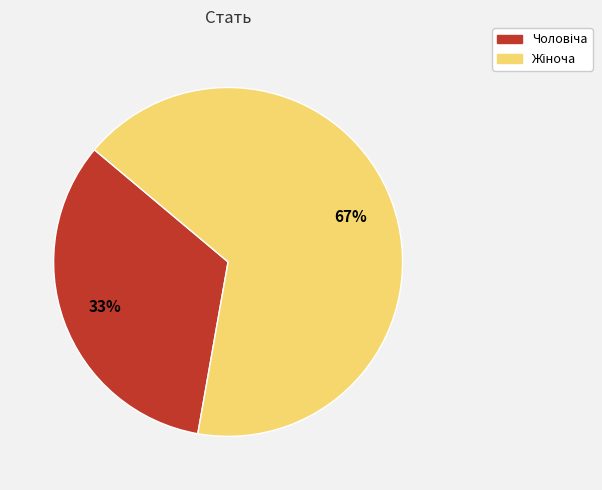

To the nearest percent, what is the average slice percentage?

50%